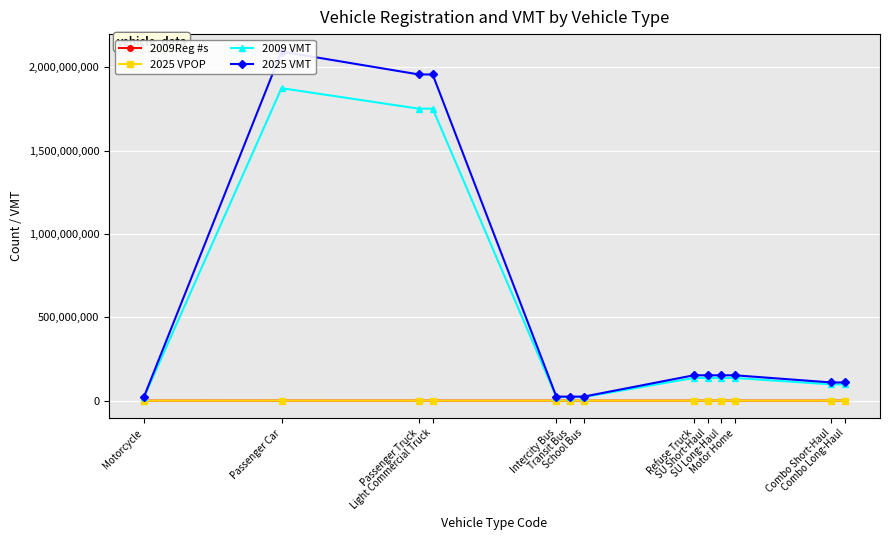

How many series are shown in this chart?

4